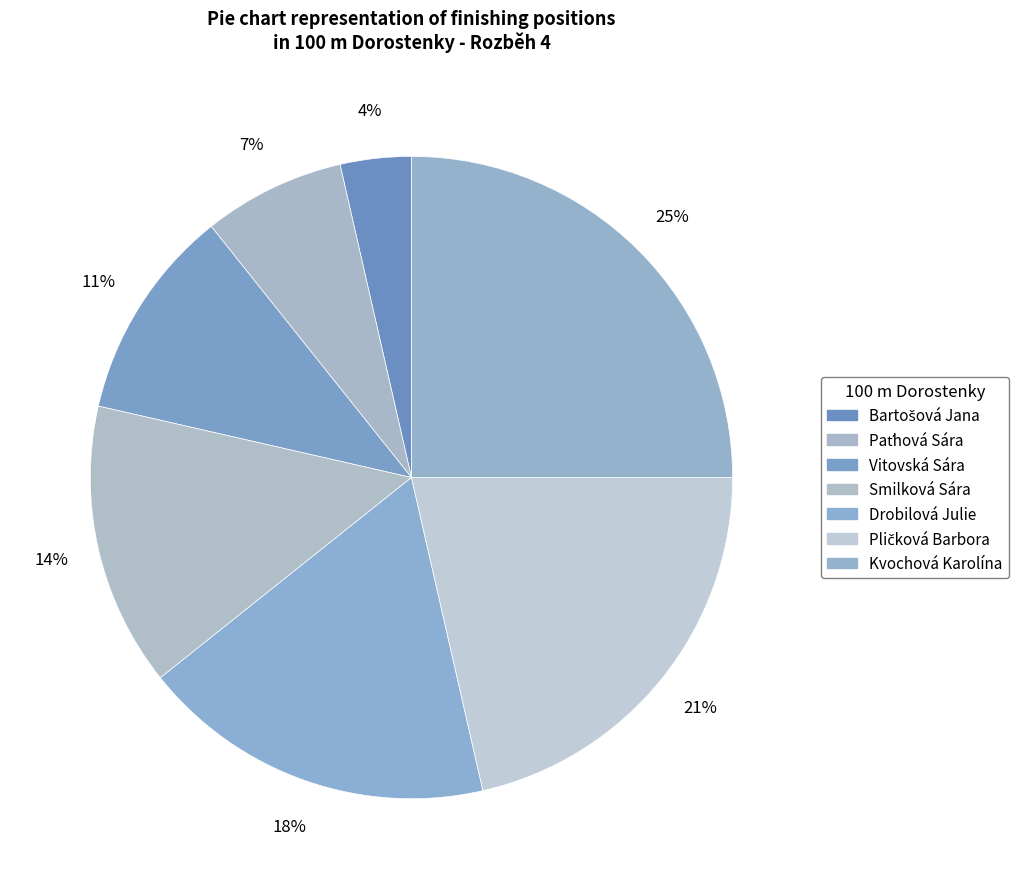

To the nearest percent, what portion does Paťhová Sára represent?

7%